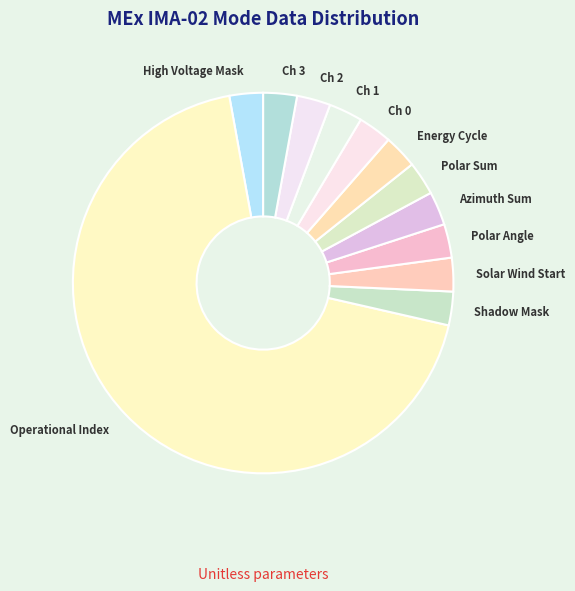

Is it true that Operational Index is 78% of the pie?

False